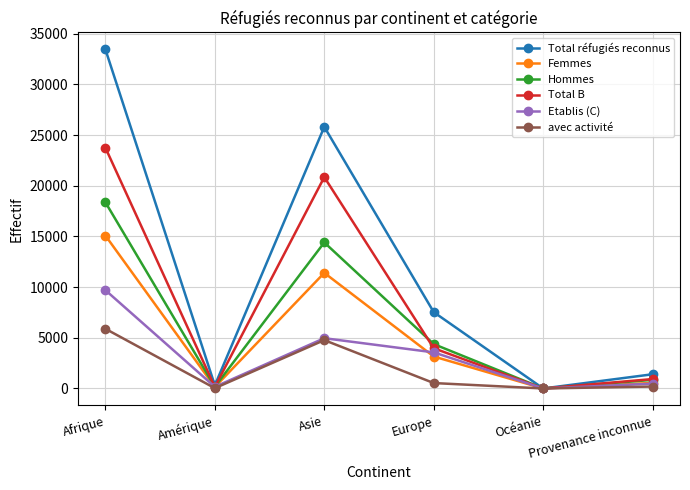

What is the label of the 1st point from the right?

Provenance inconnue